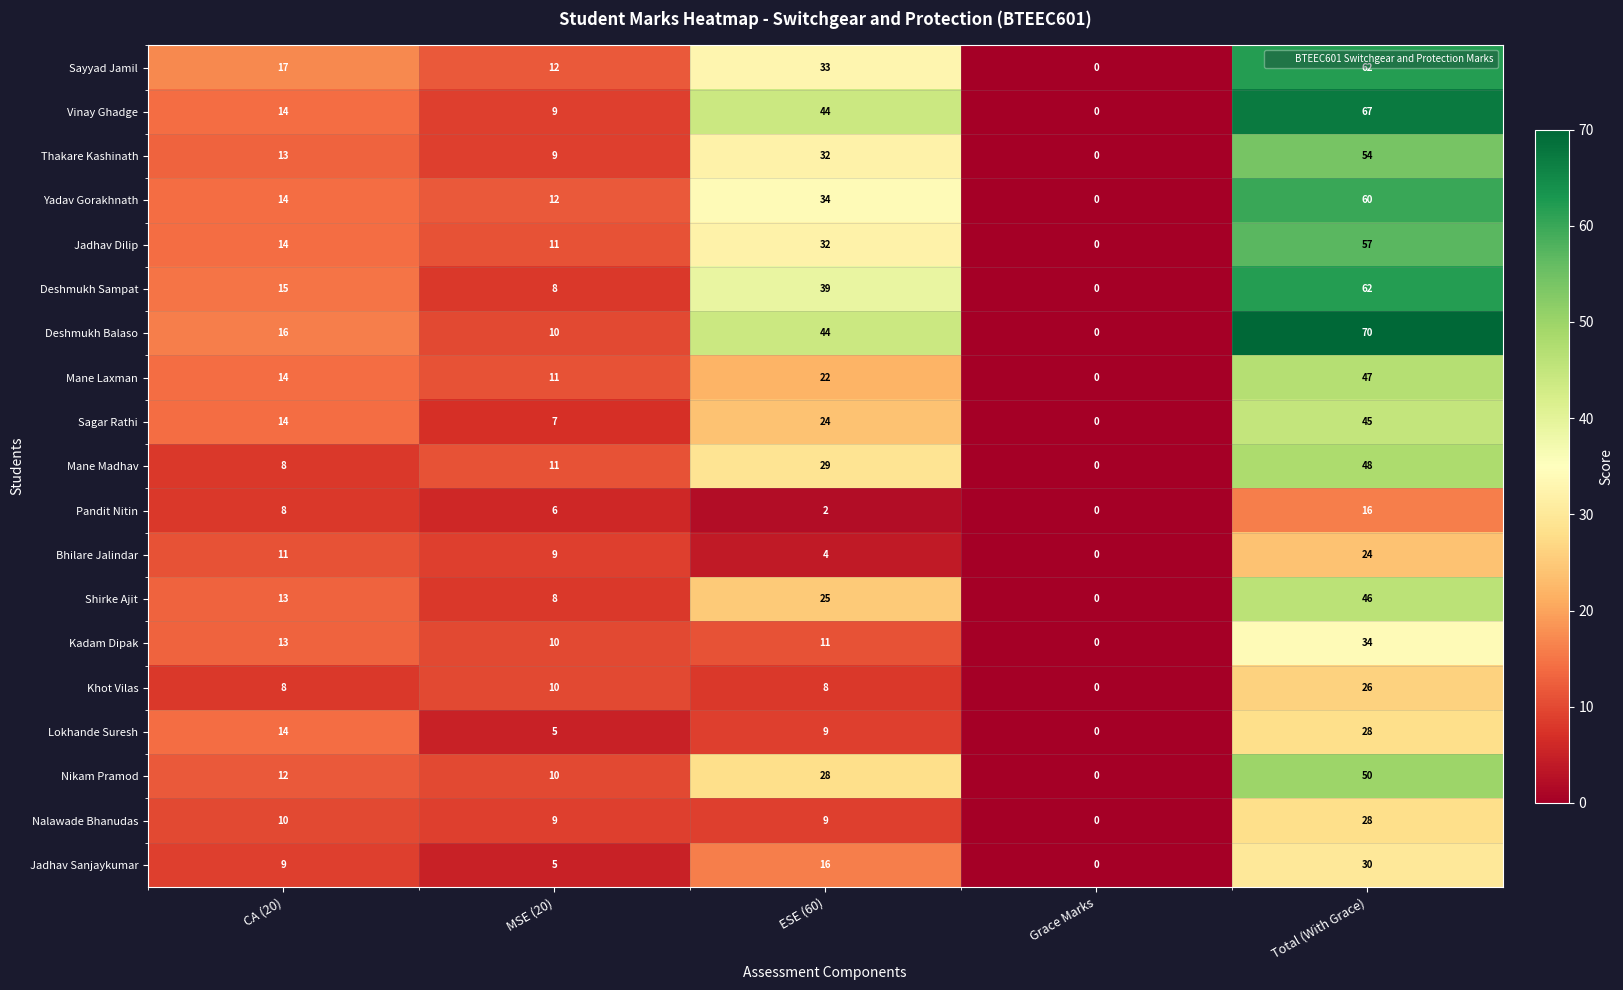

What is the maximum value shown in the chart?

70